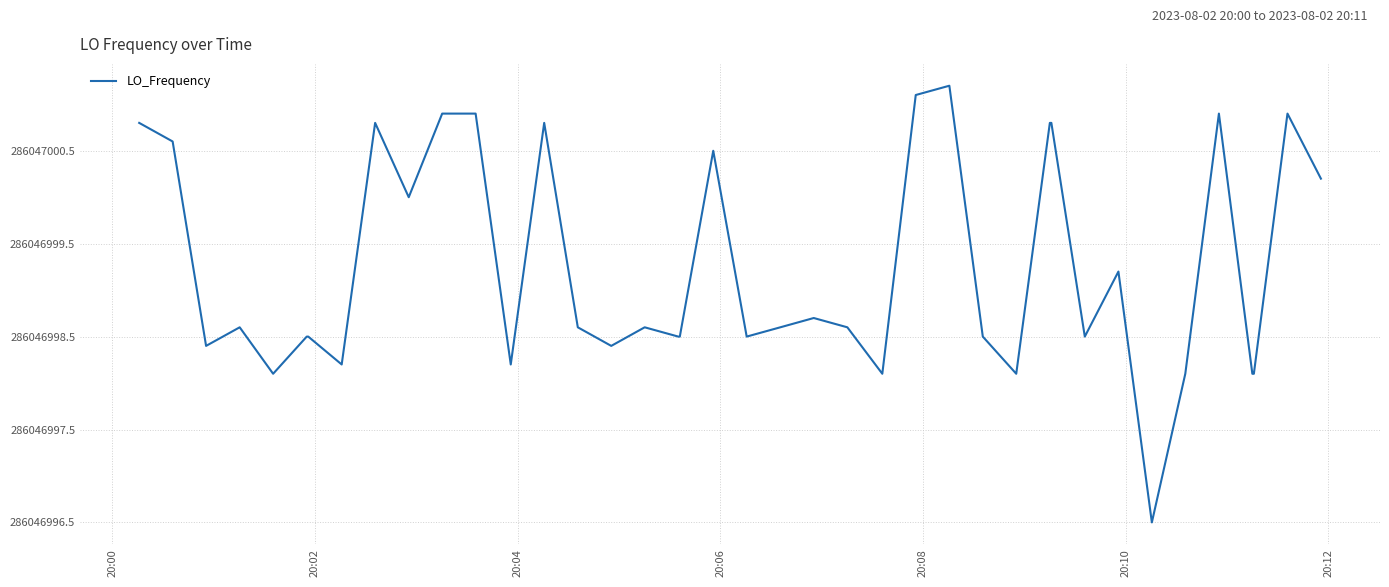

What is the sum of all values?

109.9